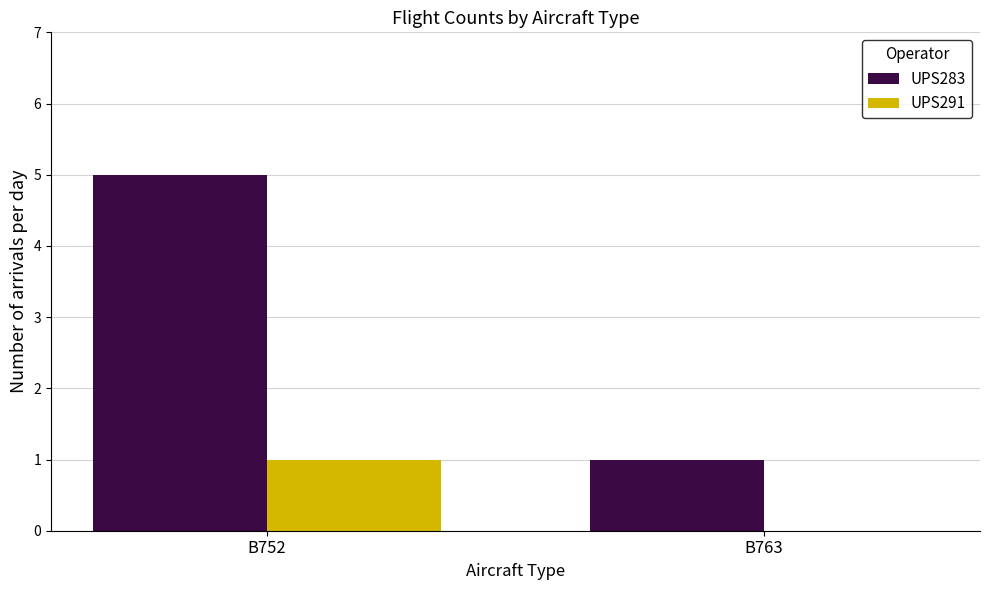

What is the difference between the UPS283 values at B752 and B763?

4